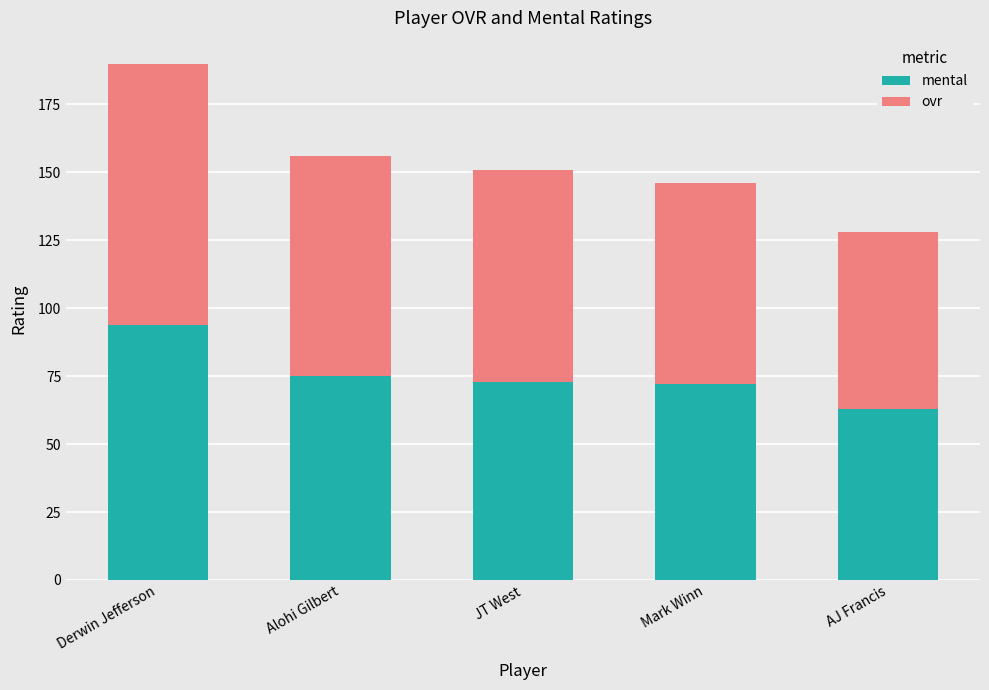

How many series are shown in this chart?

2